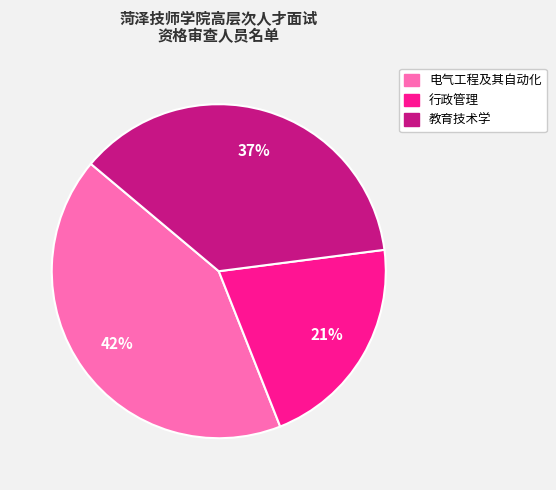

Do 行政管理 and 电气工程及其自动化 together represent more than half of the pie?

Yes